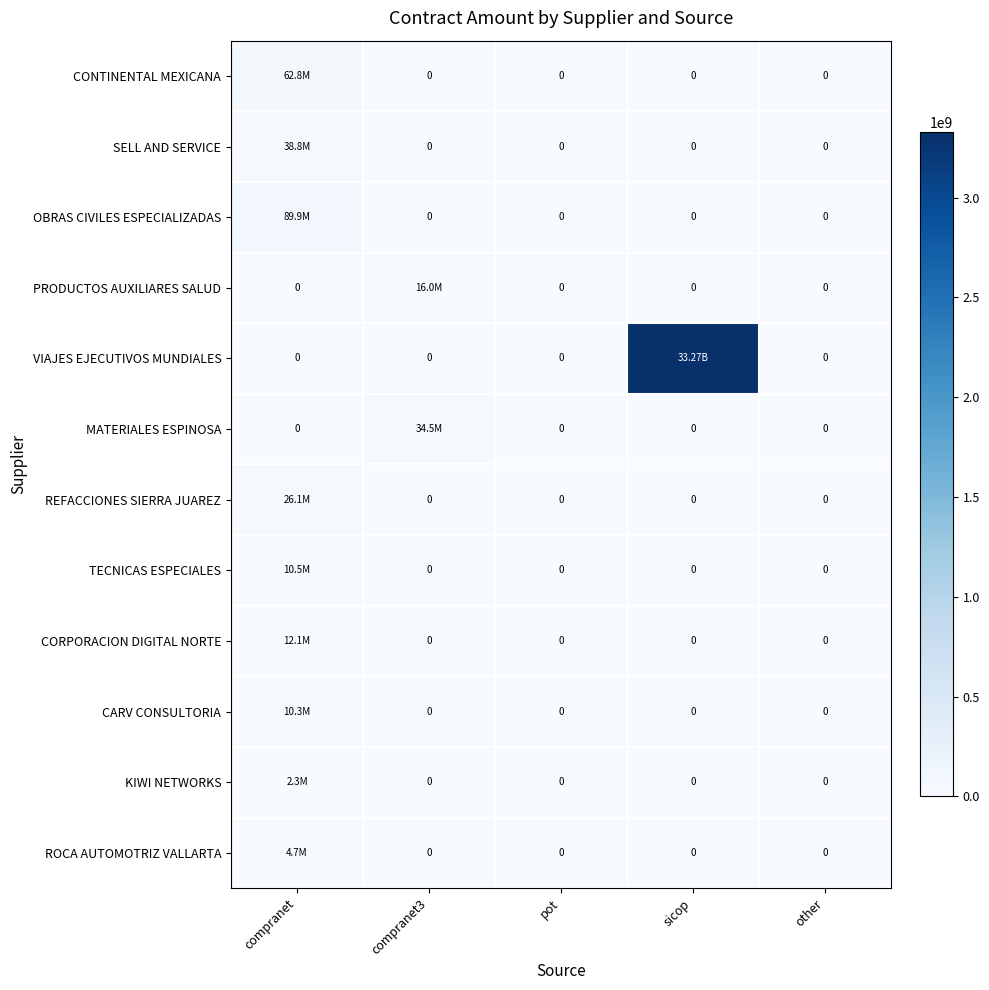

Rank the categories by CARV CONSULTORIA value from lowest to highest.

compranet3, pot, sicop, other, compranet